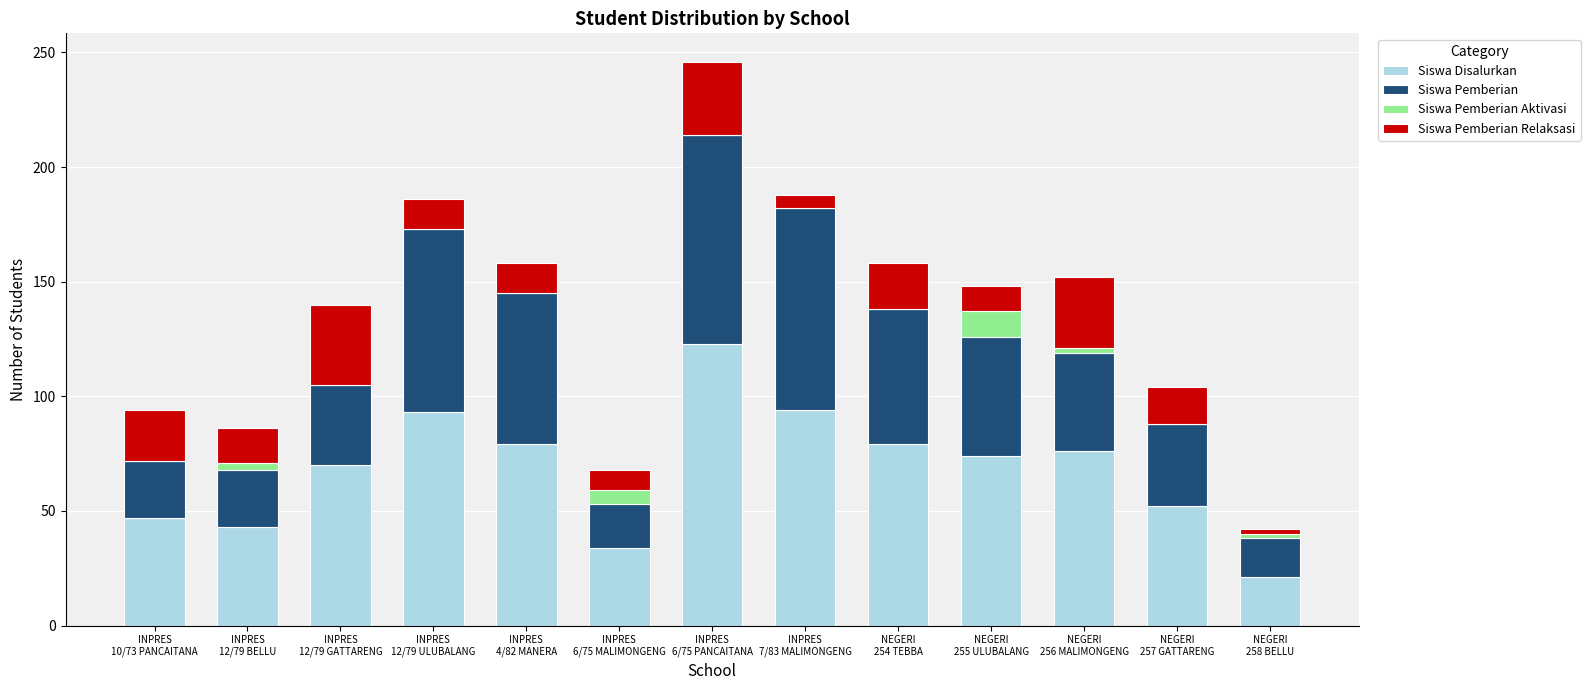

What is the highest value of the Siswa Disalurkan series?

123